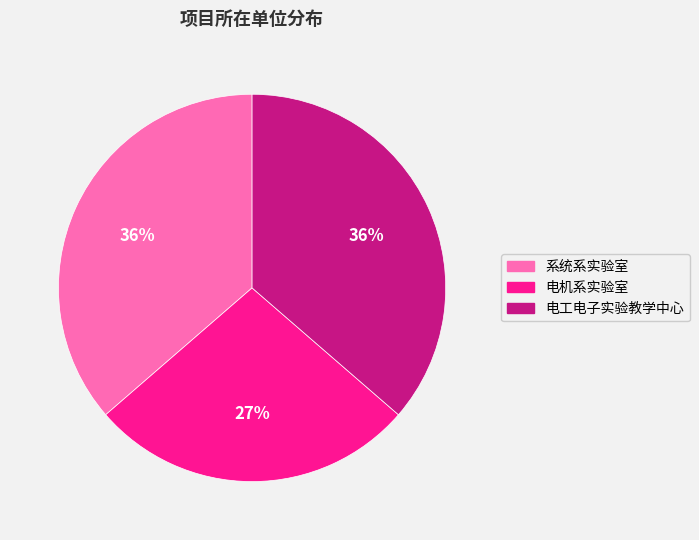

To the nearest percent, what percentage of the pie is 电工电子实验教学中心?

36%